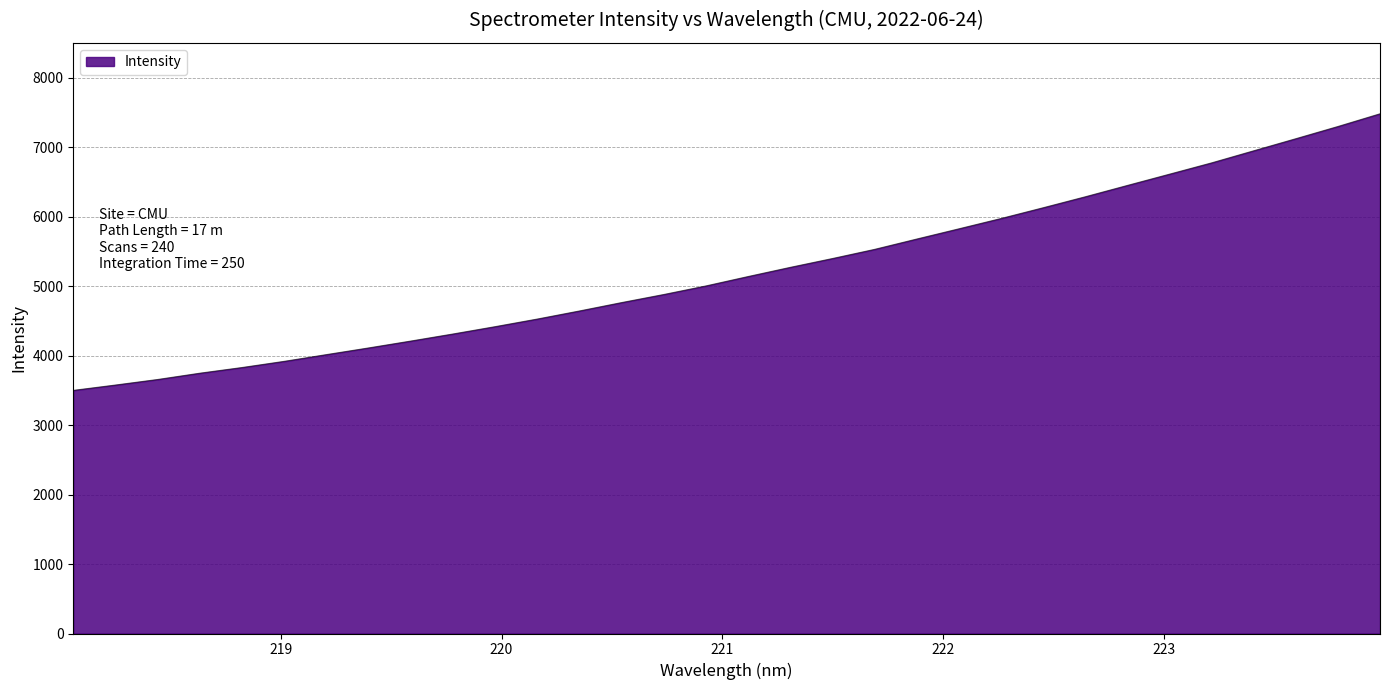

What is the maximum value shown in the chart?

7478.6